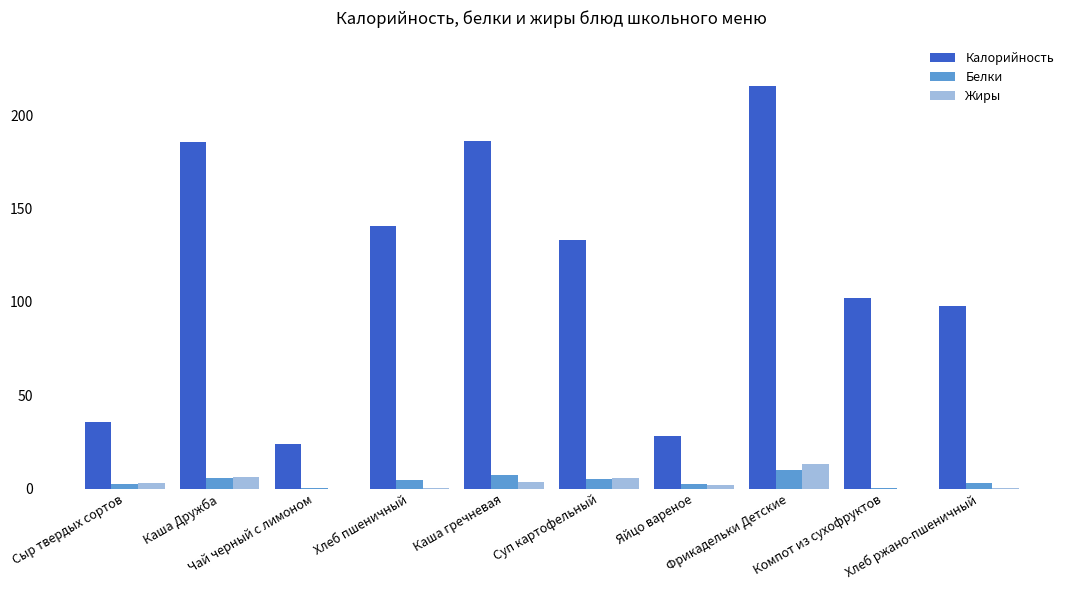

What is the greatest value displayed?

215.7